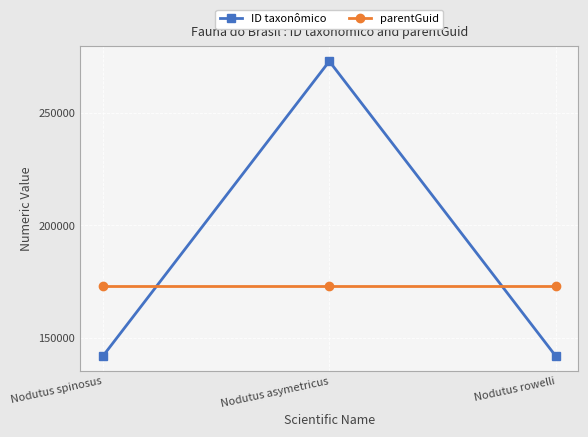

Between Nodutus asymetricus and Nodutus rowelli, which series saw the biggest shift?

ID taxonômico